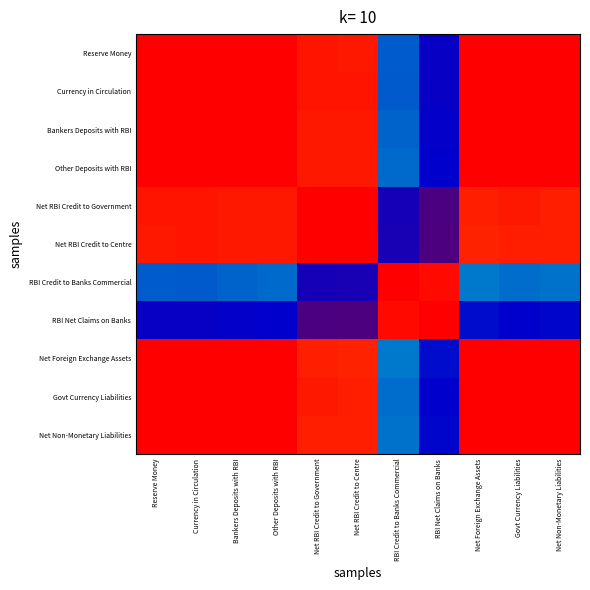

At which category is the sum across all series the highest?

Net Foreign Exchange Assets